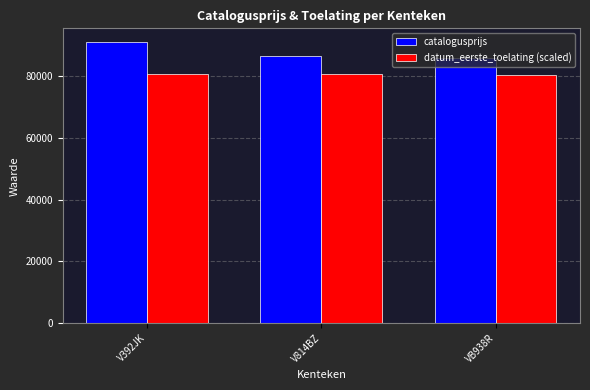

What position from the right is V814BZ?

2